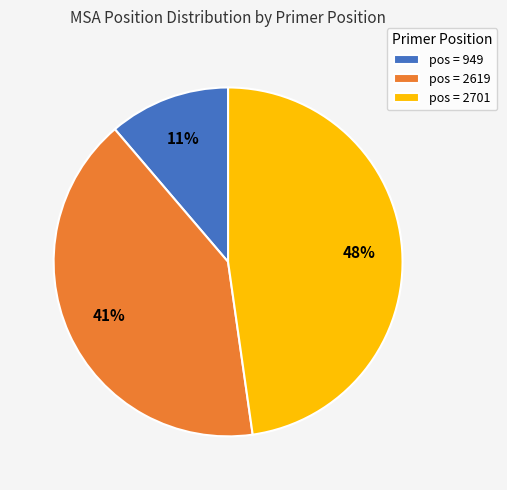

Which category has the biggest portion of the pie?

pos = 2701